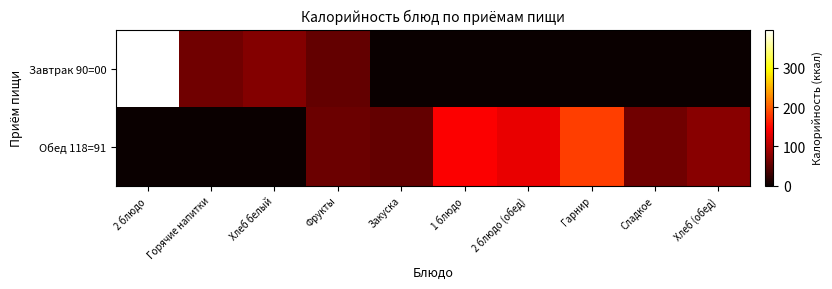

How many categories are shown in the chart?

10